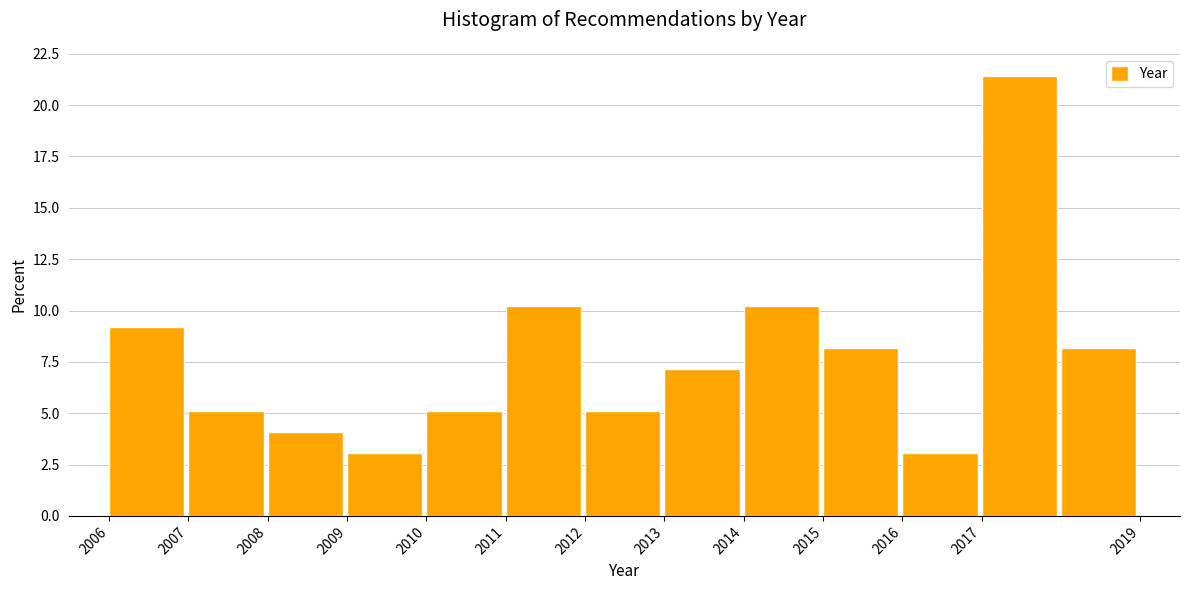

Reading left to right, list every bar in this chart as the range it spans on the x-axis followed by its height. The values are not printed on the chart, so give them approximately, as read against the axis.

2006 to 2007: 9.0
2007 to 2008: 5.0
2008 to 2009: 4.0
2009 to 2010: 3.0
2010 to 2011: 5.0
2011 to 2012: 10.0
2012 to 2013: 5.0
2013 to 2014: 7.0
2014 to 2015: 10.0
2015 to 2016: 8.0
2016 to 2017: 3.0
2017 to 2018: 21.5
2018 to 2019: 8.0